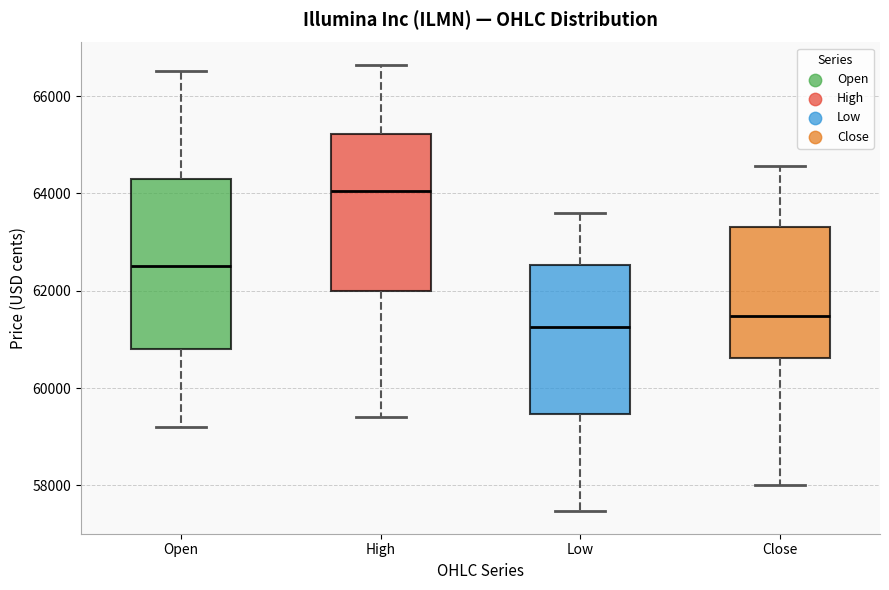

Which box is the tallest, from its lower edge to its upper edge?

Open